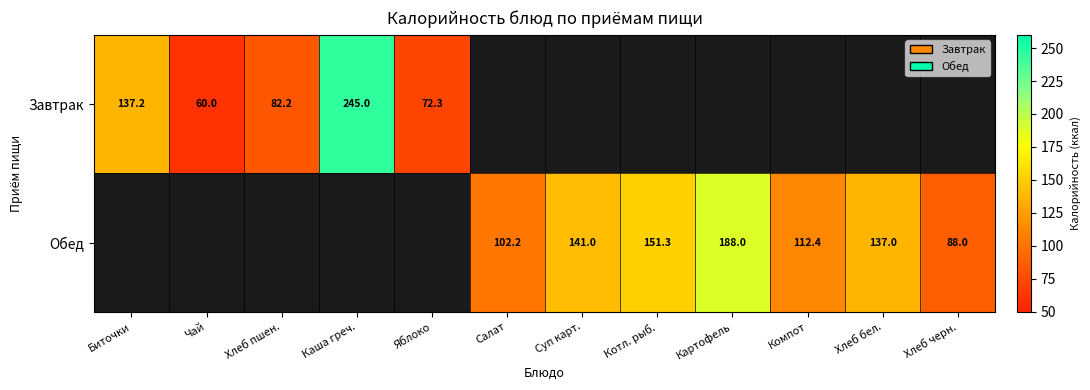

True or false: Завтрак has a value of 137.2 at Биточки.

True